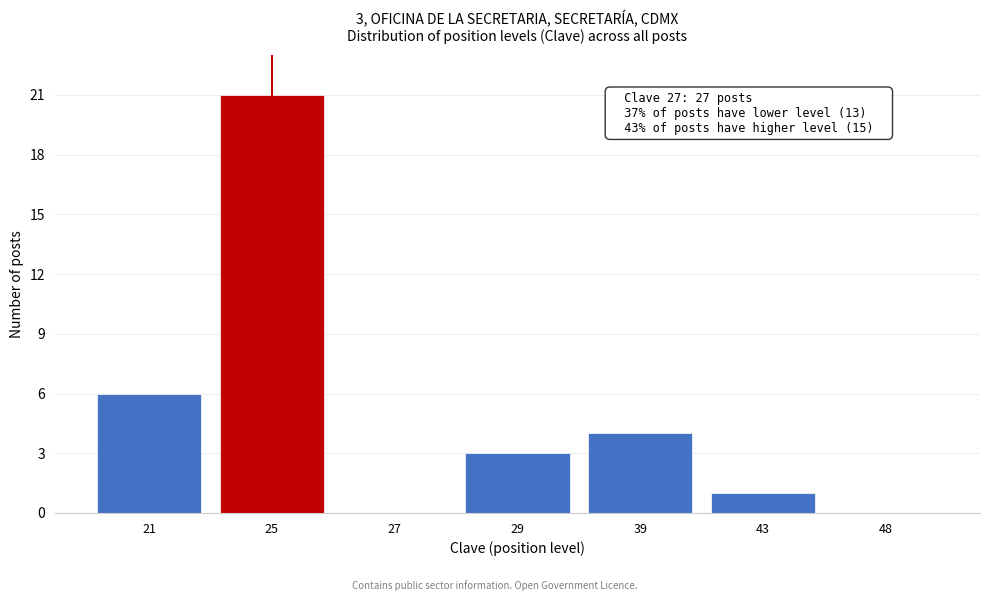

Reading left to right, what are all the values shown in this chart?

21=6	25=21	27=0	29=3	39=4	43=1	48=0